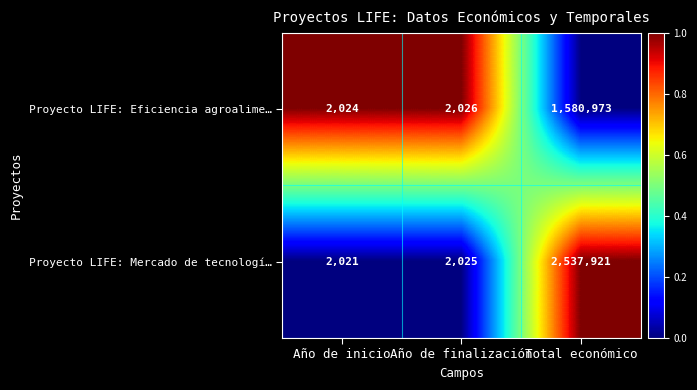

Reading right to left, extract all data points from this chart.

Proyecto LIFE: Eficiencia agroalime…: 1580973	2026	2024
Proyecto LIFE: Mercado de tecnologí…: 2537921	2025	2021